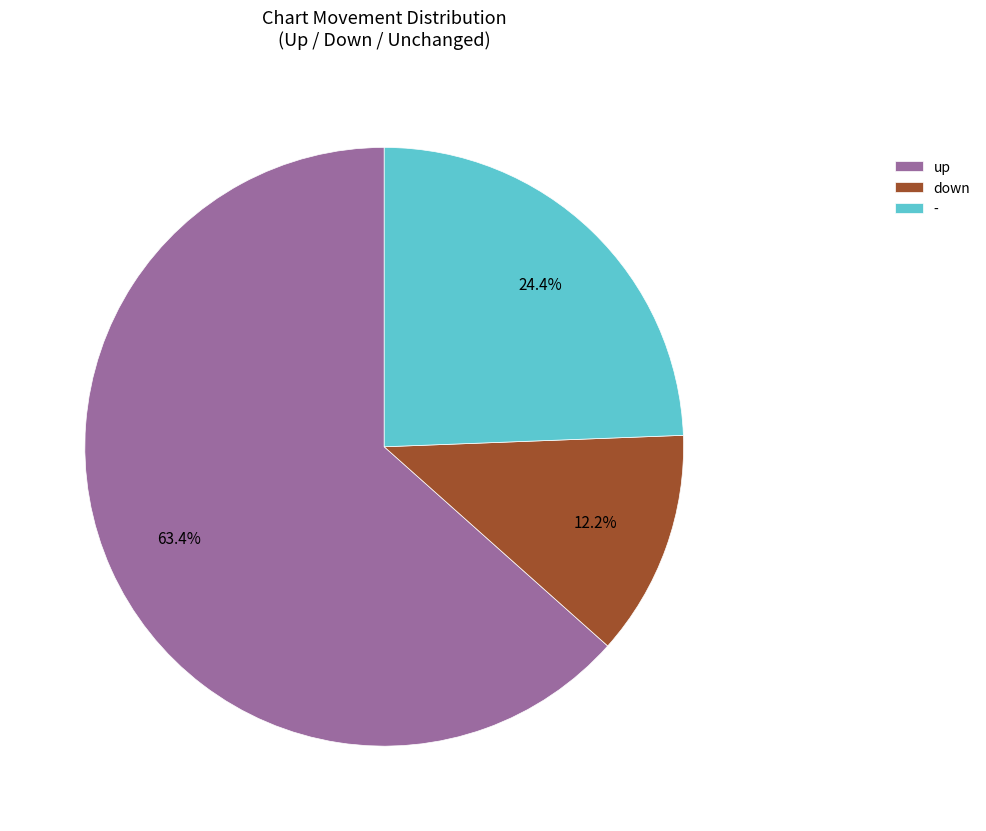

How many segments does this pie chart have?

3